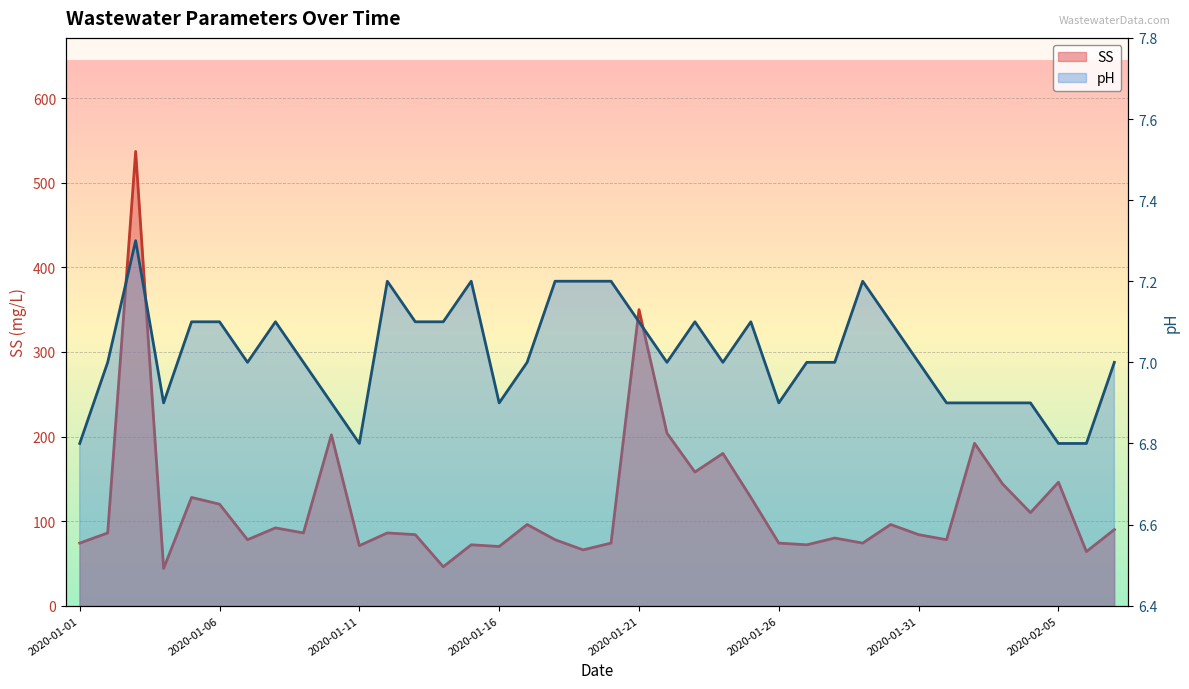

Rank the series by their maximum value, from highest to lowest.

SS, pH